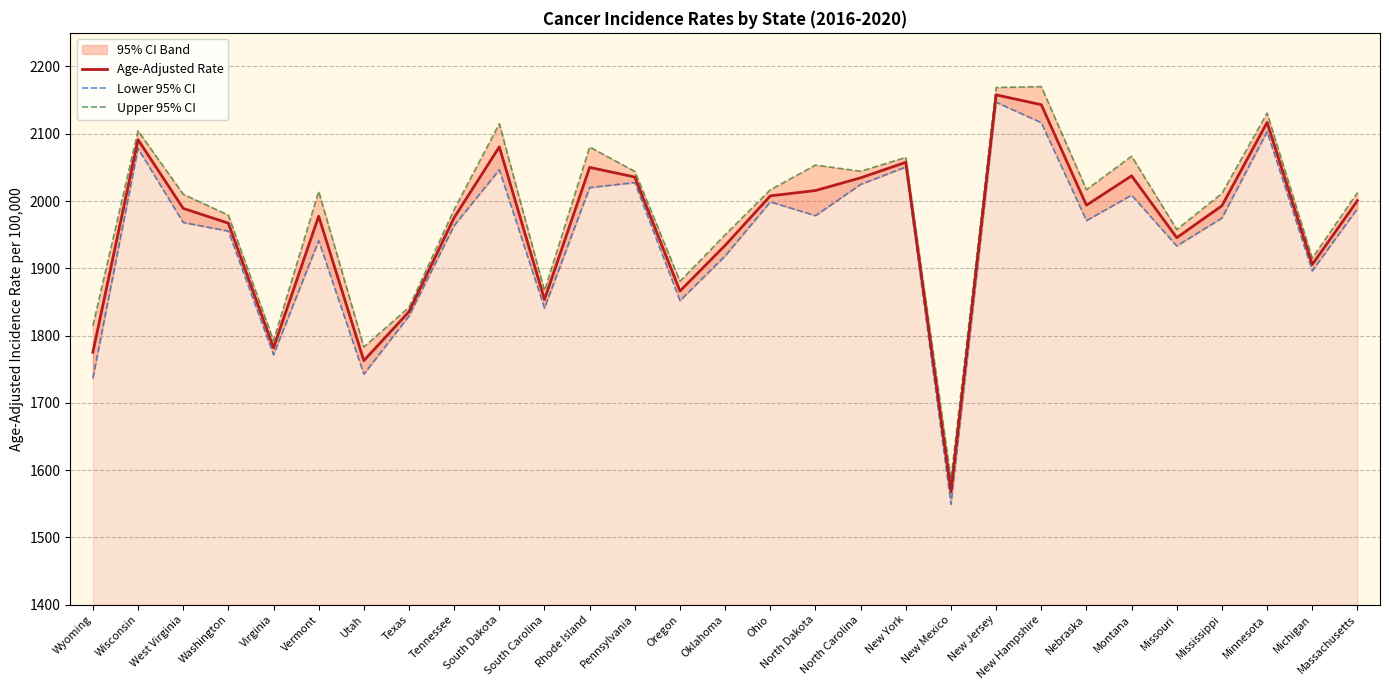

What is the label of the 27th point from the left?

Minnesota